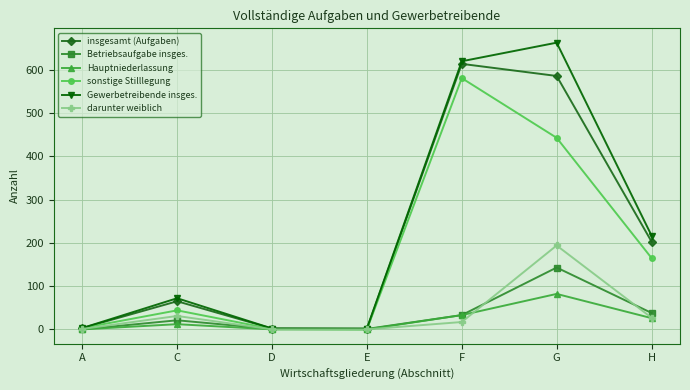

What is the difference between the maximum and minimum values in the sonstige Stilllegung series?

581